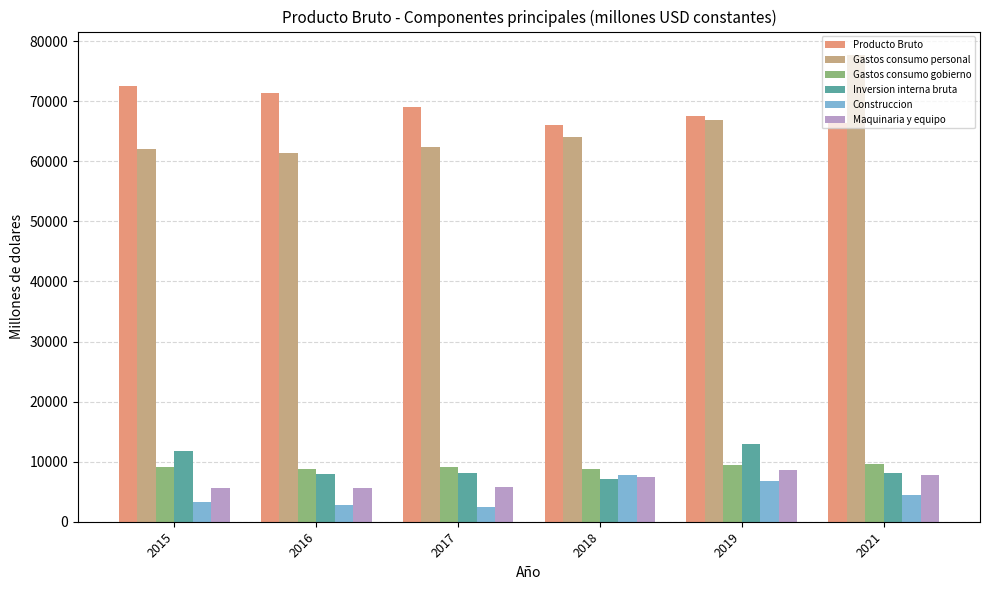

Is the value of Construccion at 2018 greater than the value of Gastos consumo gobierno at 2019?

No